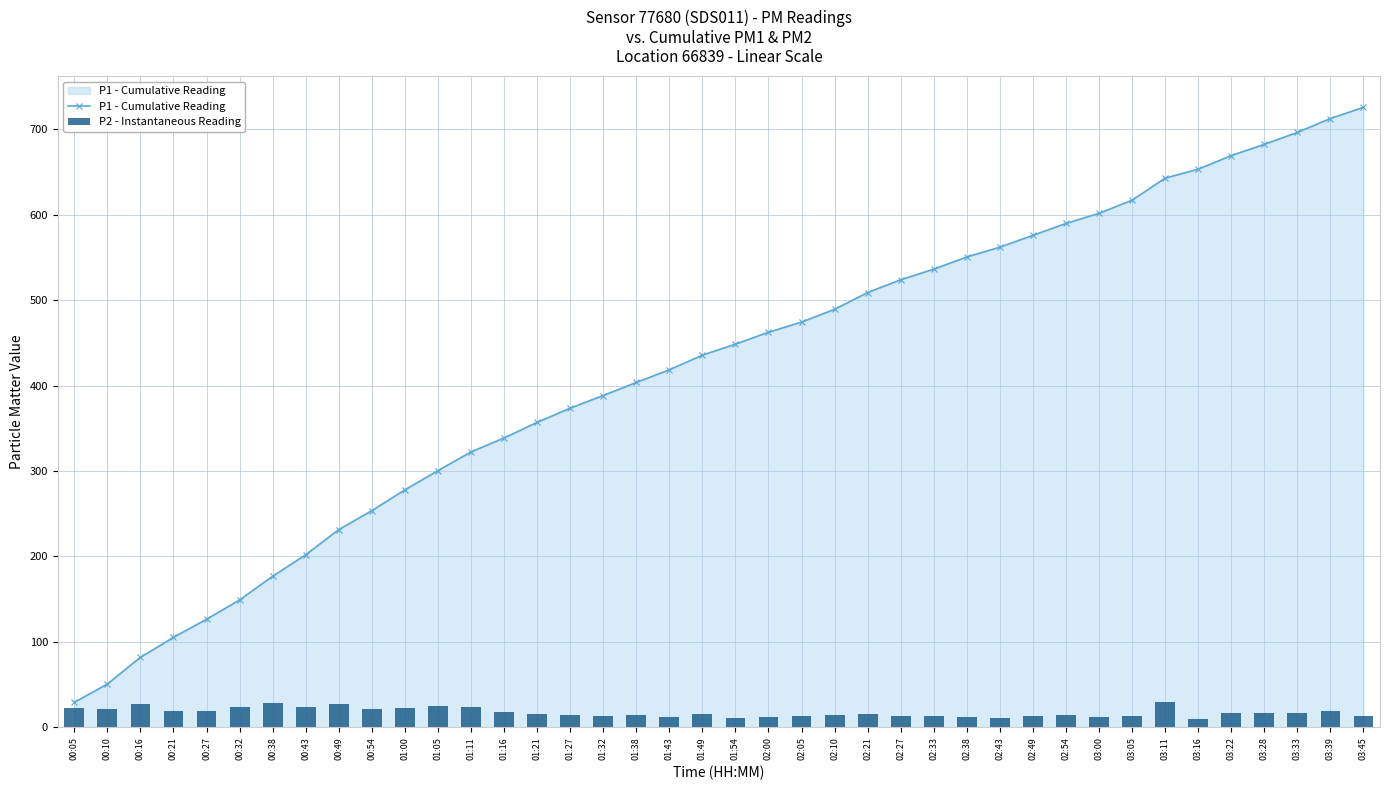

What is the label of the 13th bar from the left?

01:11